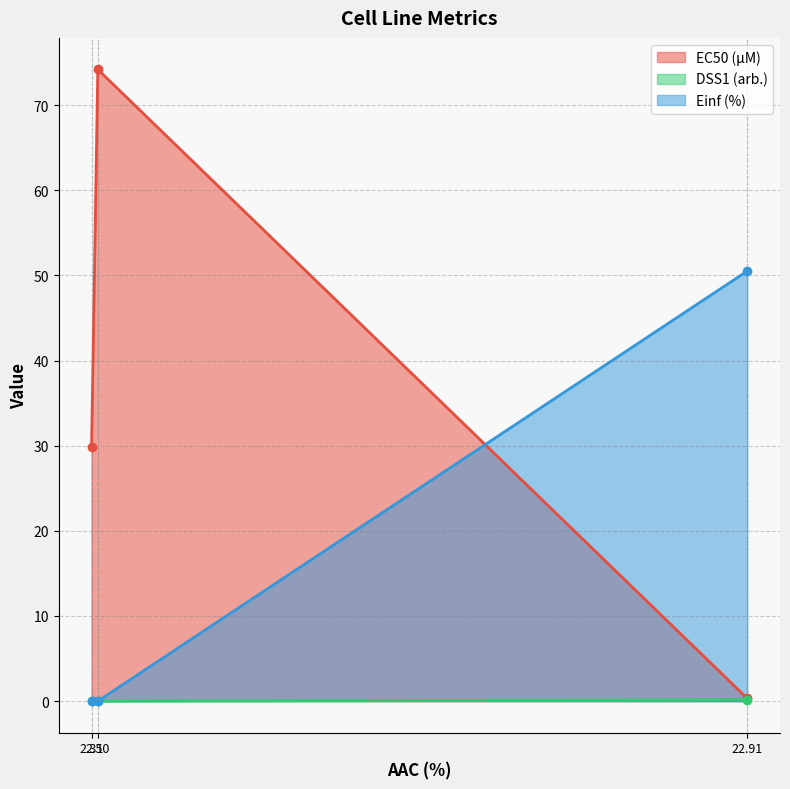

Rank the categories by EC50 (µM) value from lowest to highest.

22.91, 2.31, 2.50